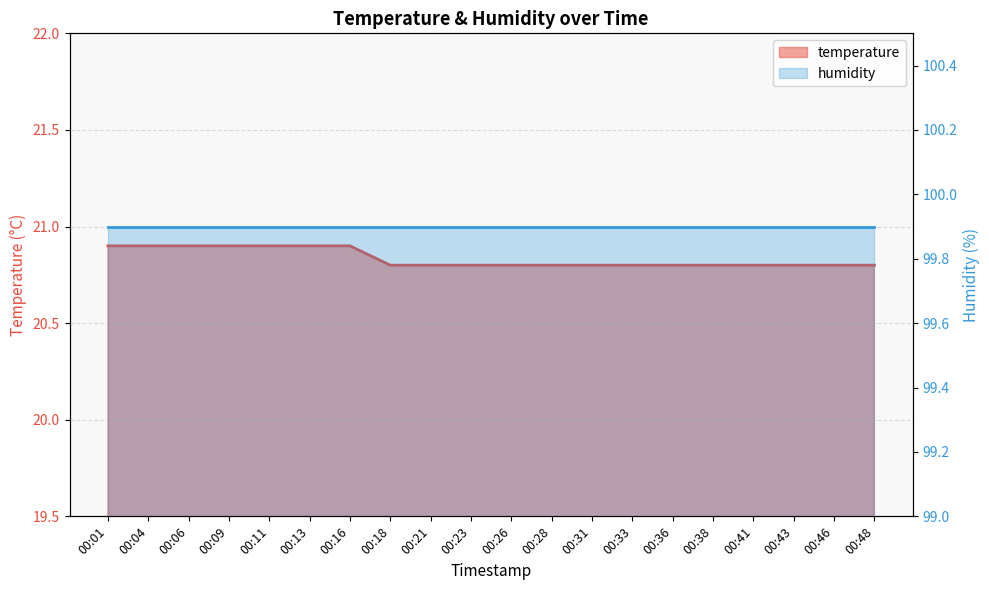

Is it true that the value at 00:43 is 20.8?

True